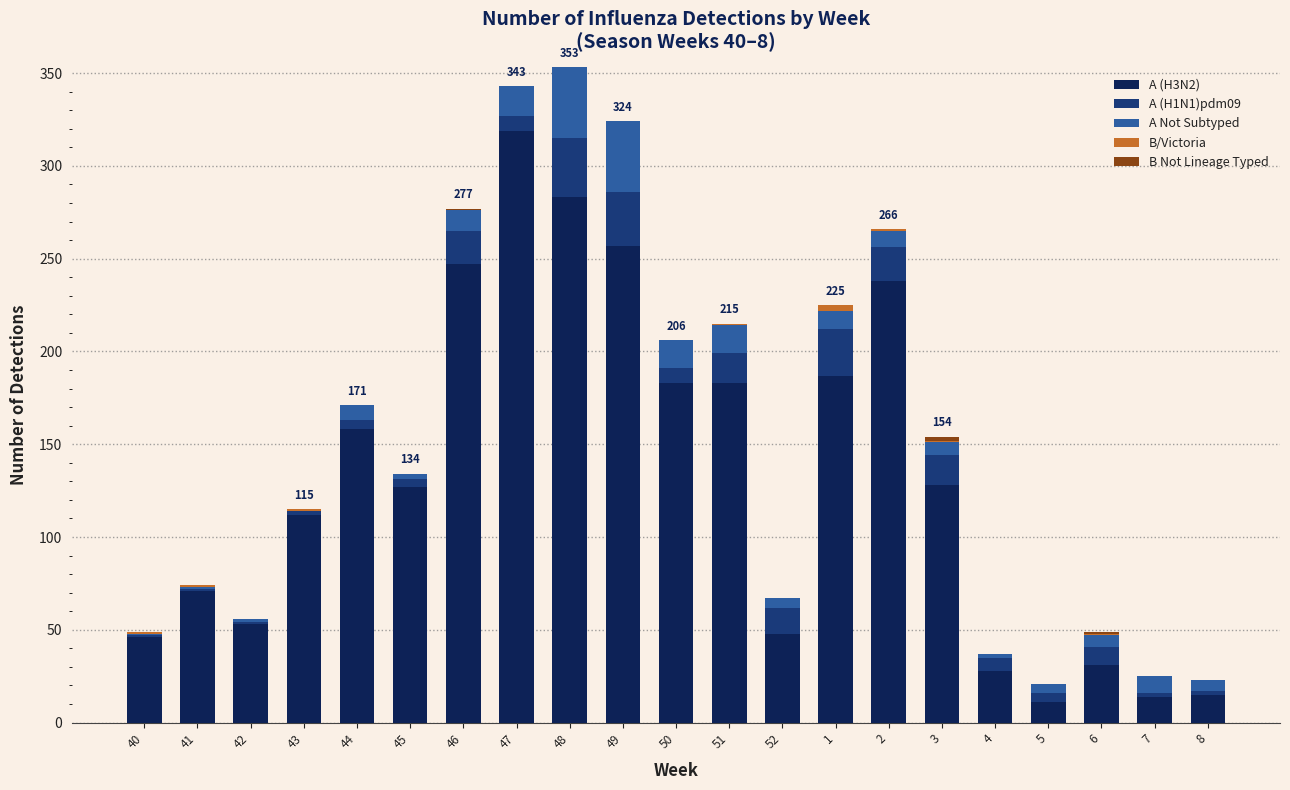

The A (H3N2) series shows 28 at 4. True or false?

True